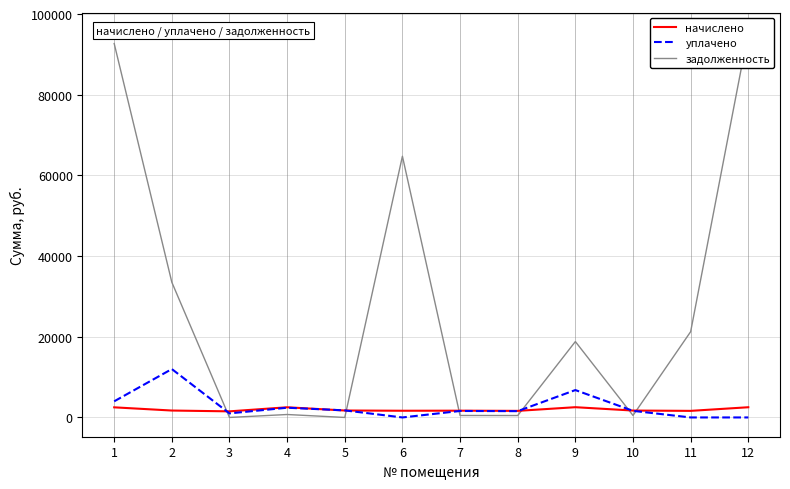

True or false: задолженность and начислено intersect in this chart.

True